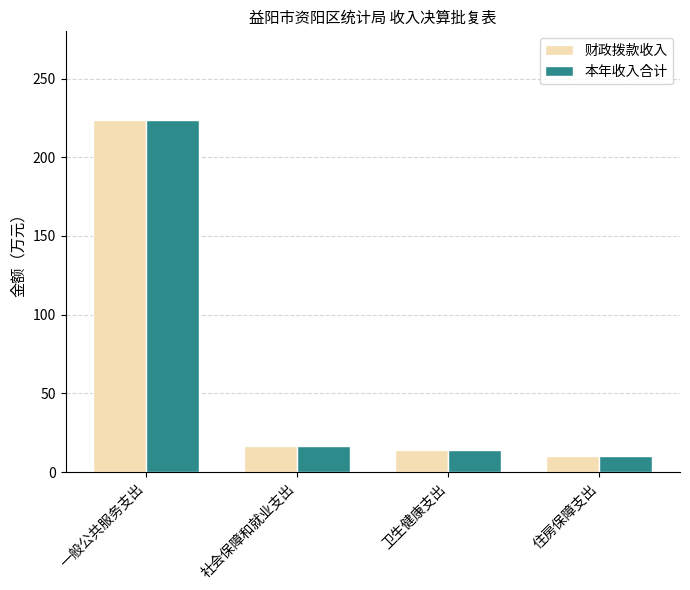

How many data points in 本年收入合计 are less than 16?

2